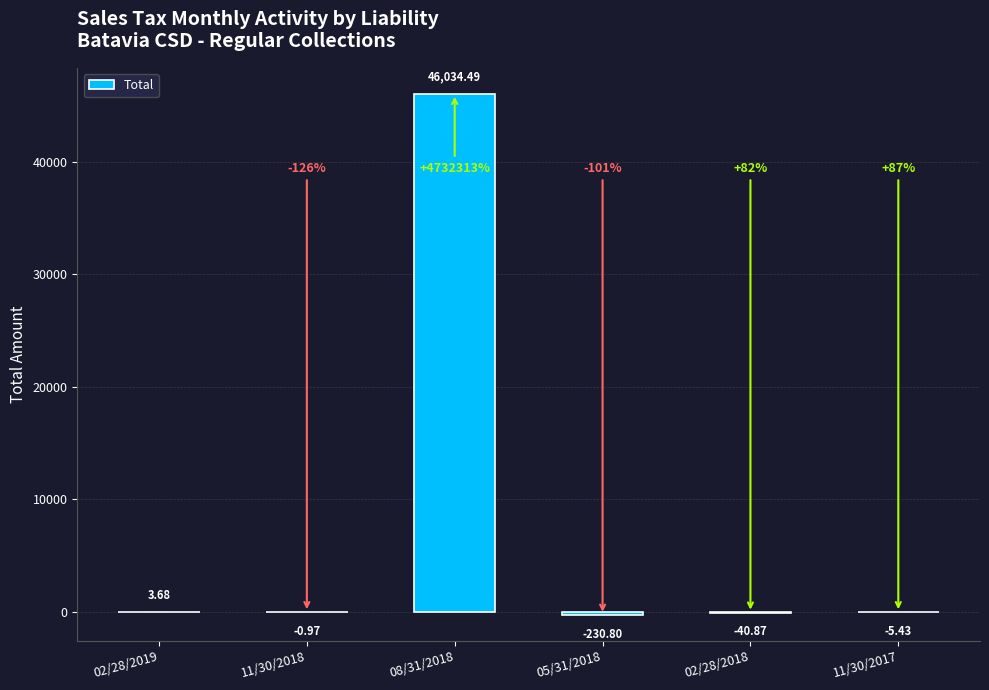

What is the sum of all values?

45760.1